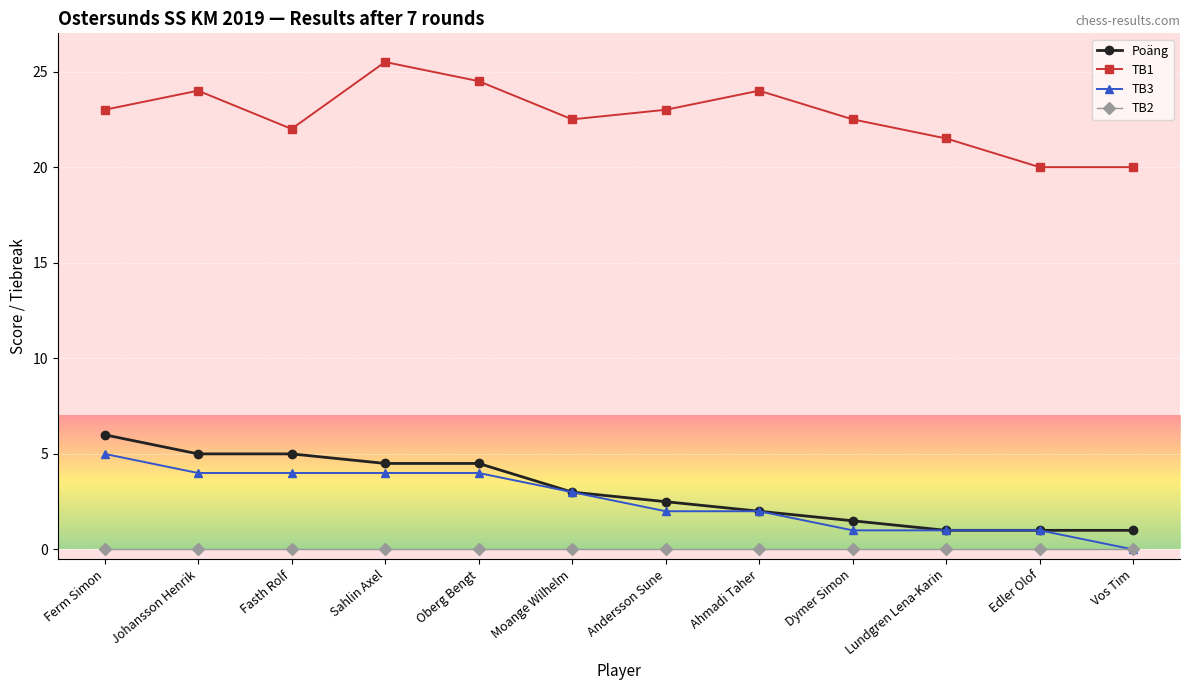

Reading right to left, transcribe all the data shown in this chart.

Poäng: 1.0	1.0	1.0	1.5	2.0	2.5	3.0	4.5	4.5	5.0	5.0	6.0
TB1: 20.0	20.0	21.5	22.5	24.0	23.0	22.5	24.5	25.5	22.0	24.0	23.0
TB3: 0.0	1.0	1.0	1.0	2.0	2.0	3.0	4.0	4.0	4.0	4.0	5.0
TB2: 0.0	0.0	0.0	0.0	0.0	0.0	0.0	0.0	0.0	0.0	0.0	0.0